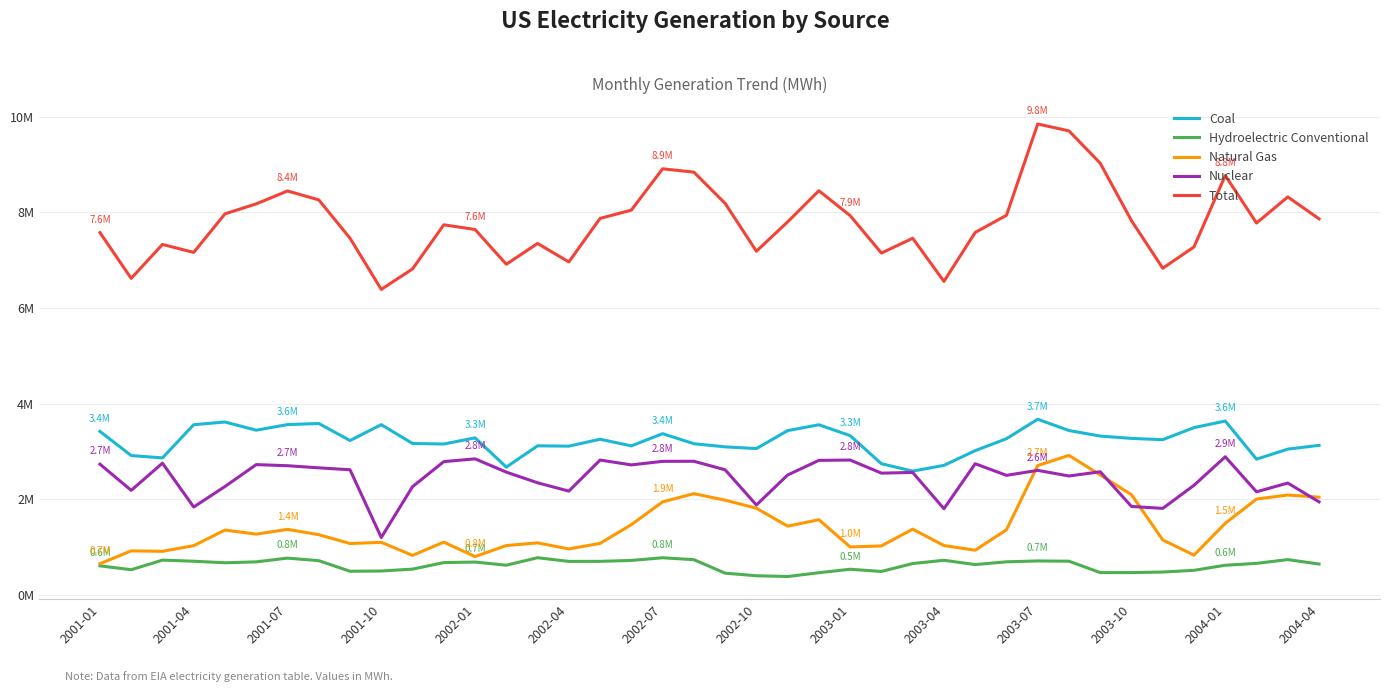

Does the chart have visible grid lines?

Yes